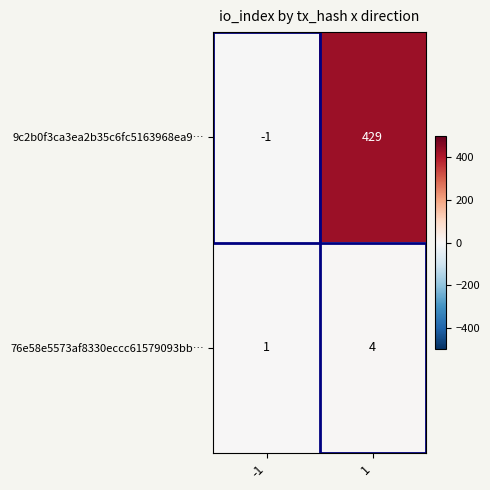

Rank the series by their maximum value, from highest to lowest.

9c2b0f3ca3ea2b35c6fc5163968ea9…, 76e58e5573af8330eccc61579093bb…